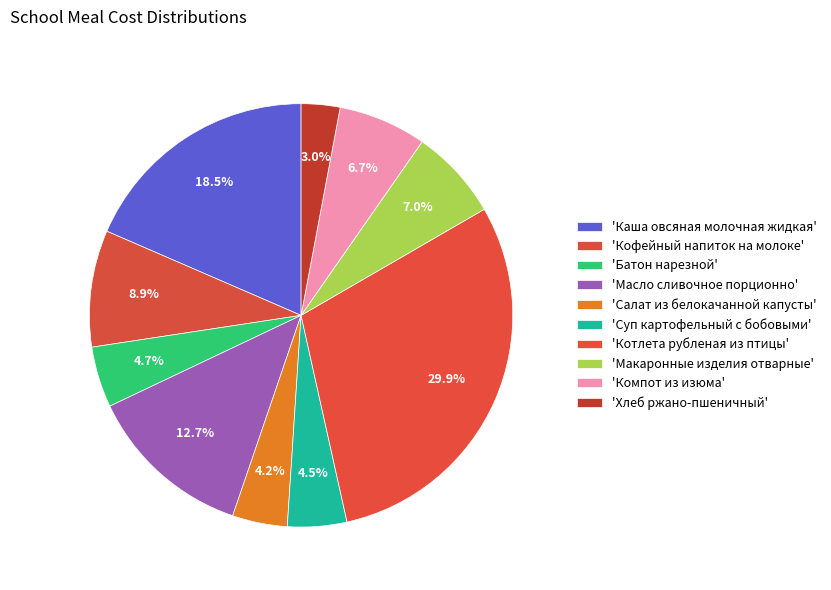

How many segments does this pie chart have?

10